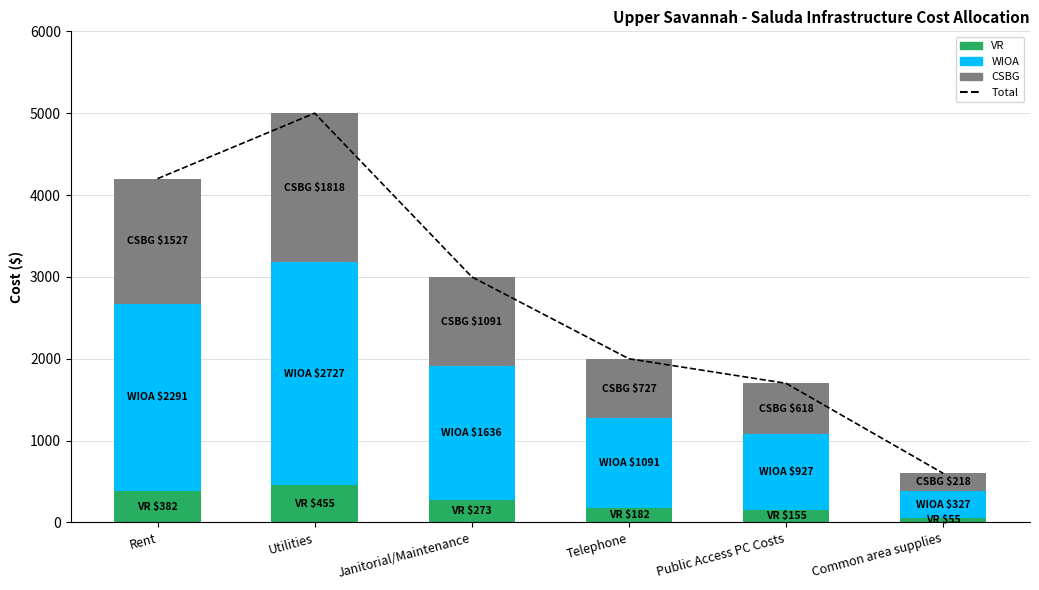

The CSBG series shows 1527.3 at Rent. True or false?

True